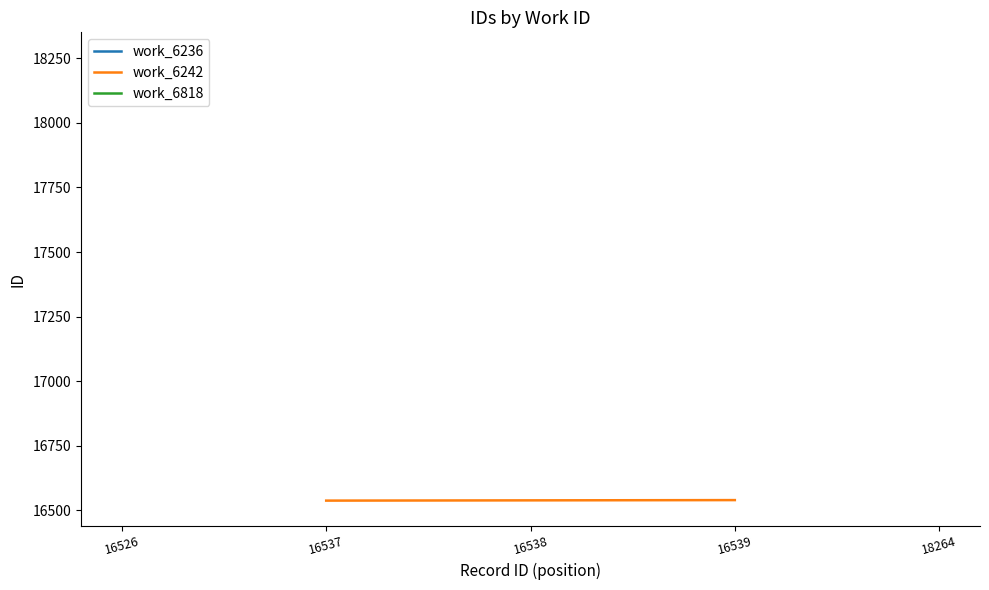

What is the value of the 1st point from the left?

16537